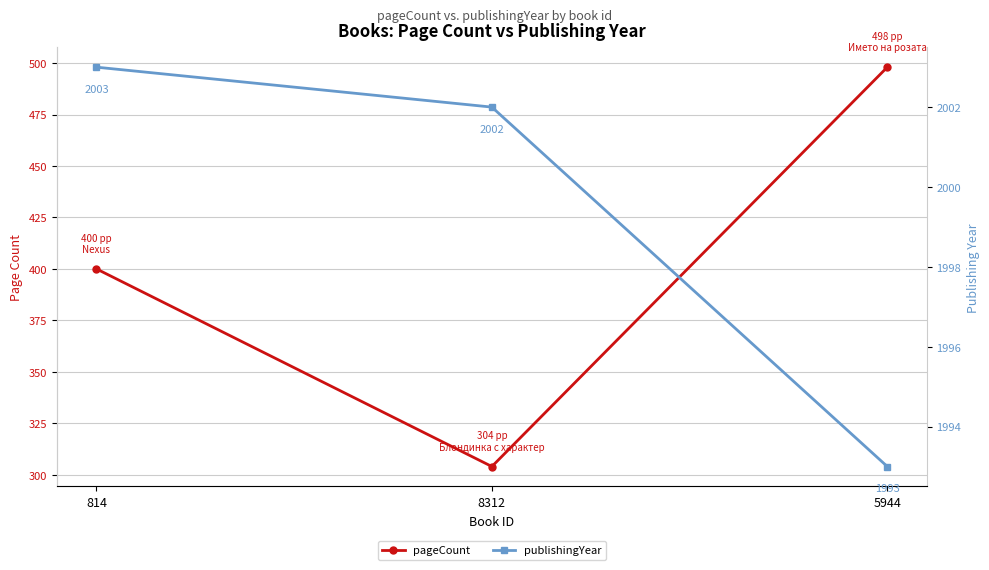

True or false: pageCount has a value of 400 at 814.

True